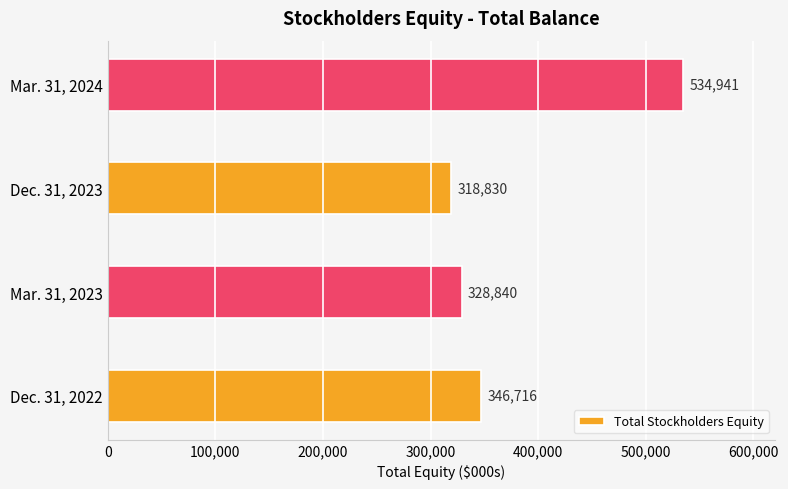

What is the approximate value at Dec. 31, 2023?

318830